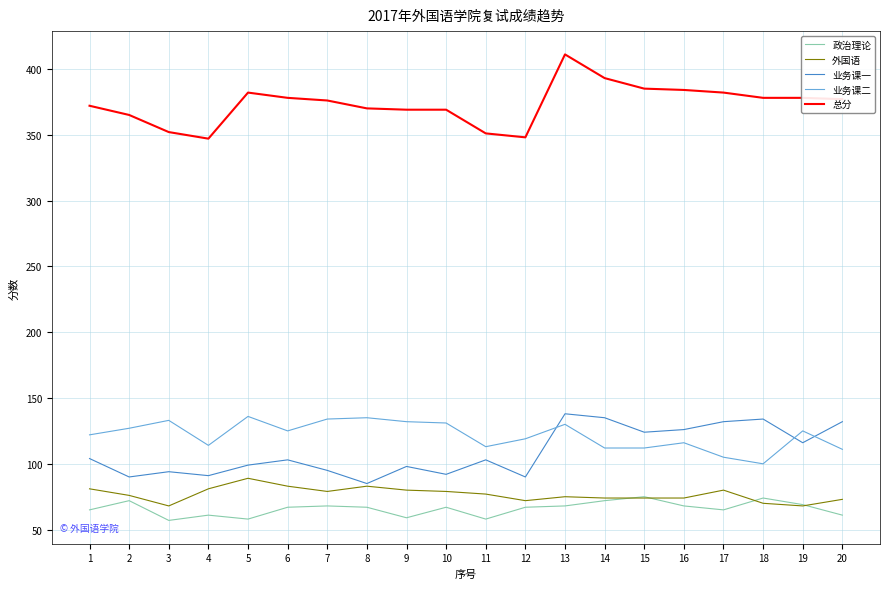

True or false: 业务课二 and 外国语 cross at least once.

False